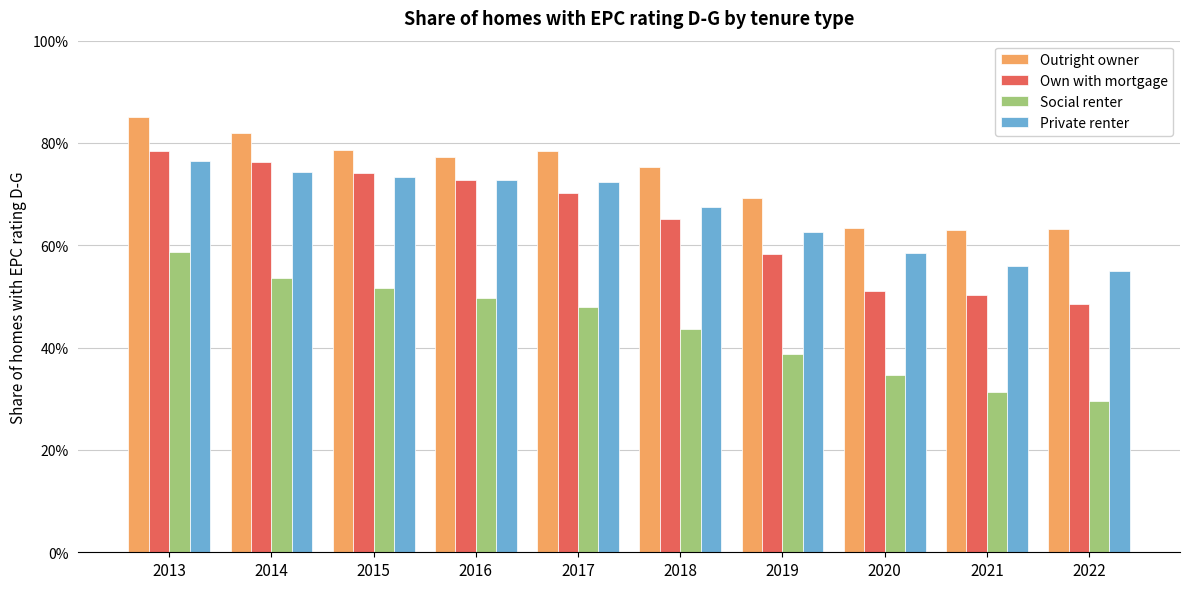

Is the value of Social renter at 2018 greater than the value of Private renter at 2020?

No